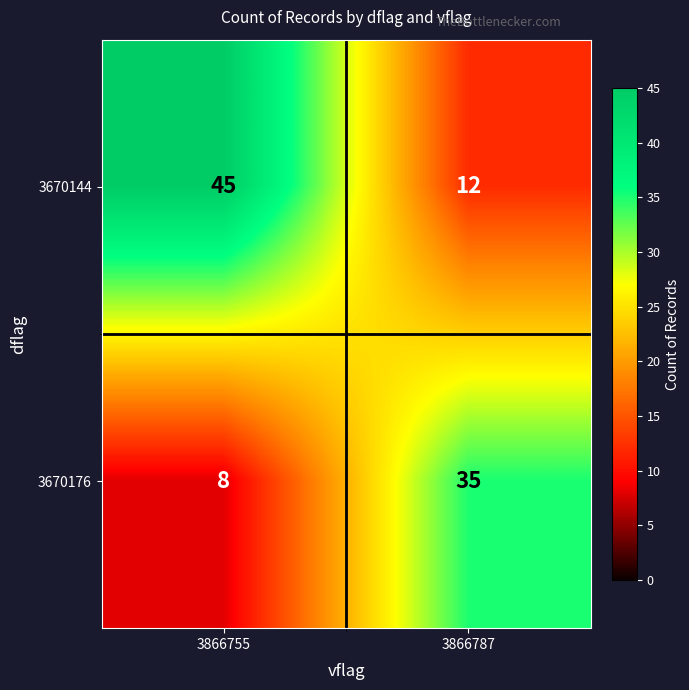

What is the smallest value displayed?

8